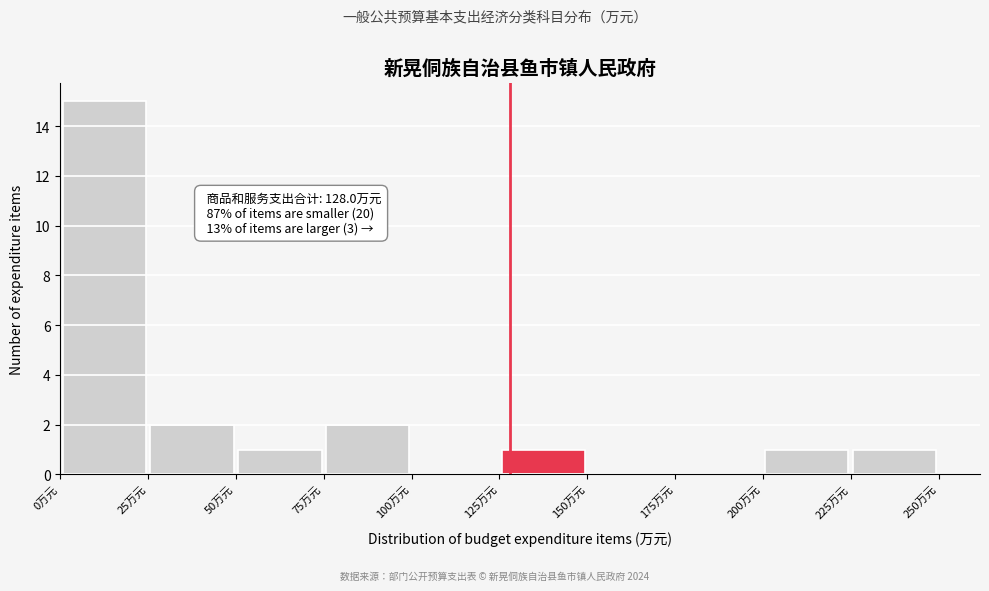

Over which range of the x-axis is the bar tallest?

0 to 25